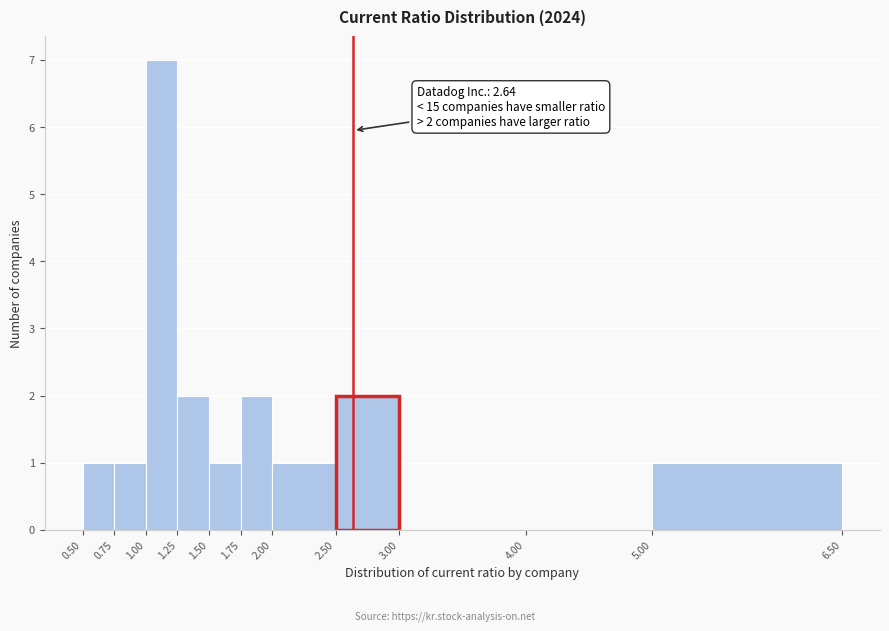

Which range on the x-axis has the tallest bar?

1.00 to 1.25